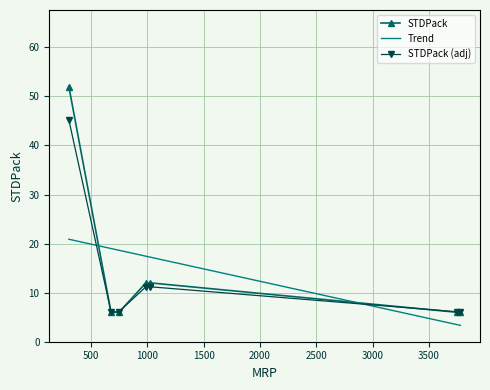

What is the sum of all Trend values?

100.0